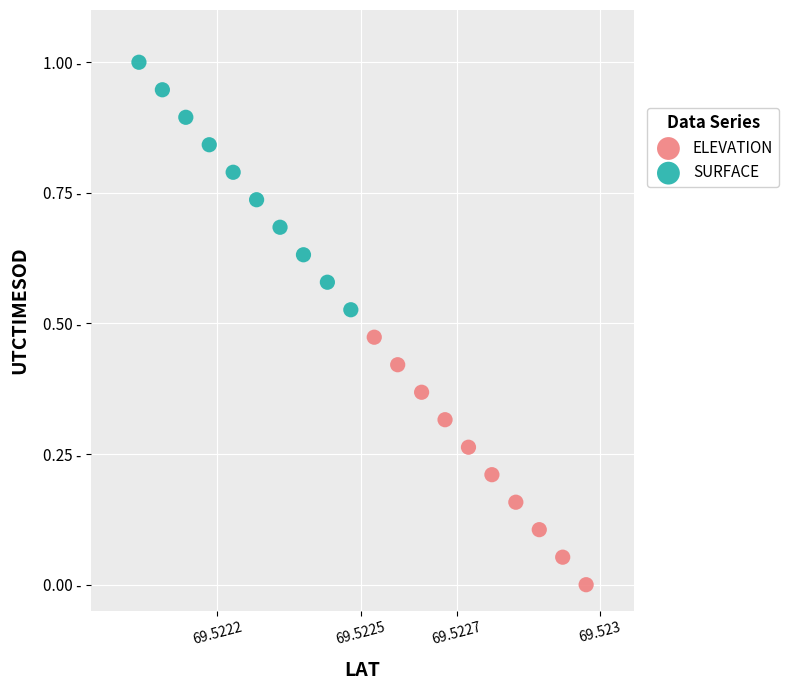

What are all the series names shown in the legend?

ELEVATION, SURFACE